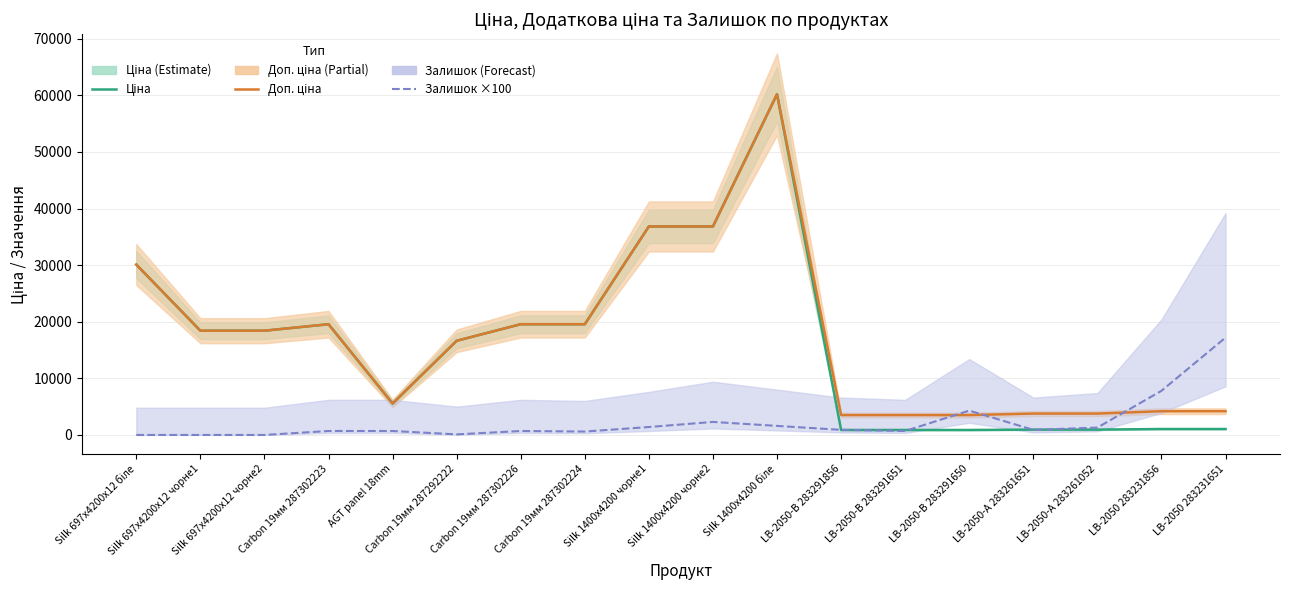

Which series has the widest spread of values?

Ціна